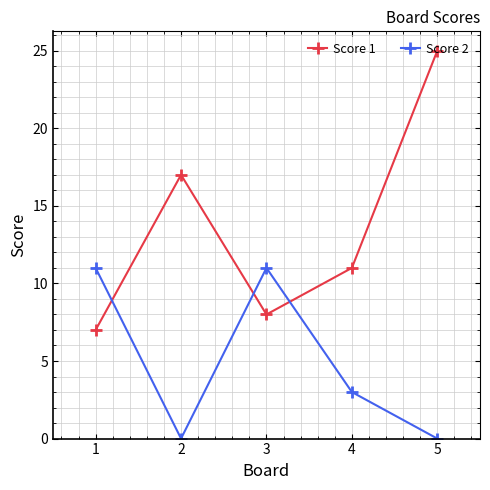

What is the value of the Score 1 point at the 4th from the left?

11